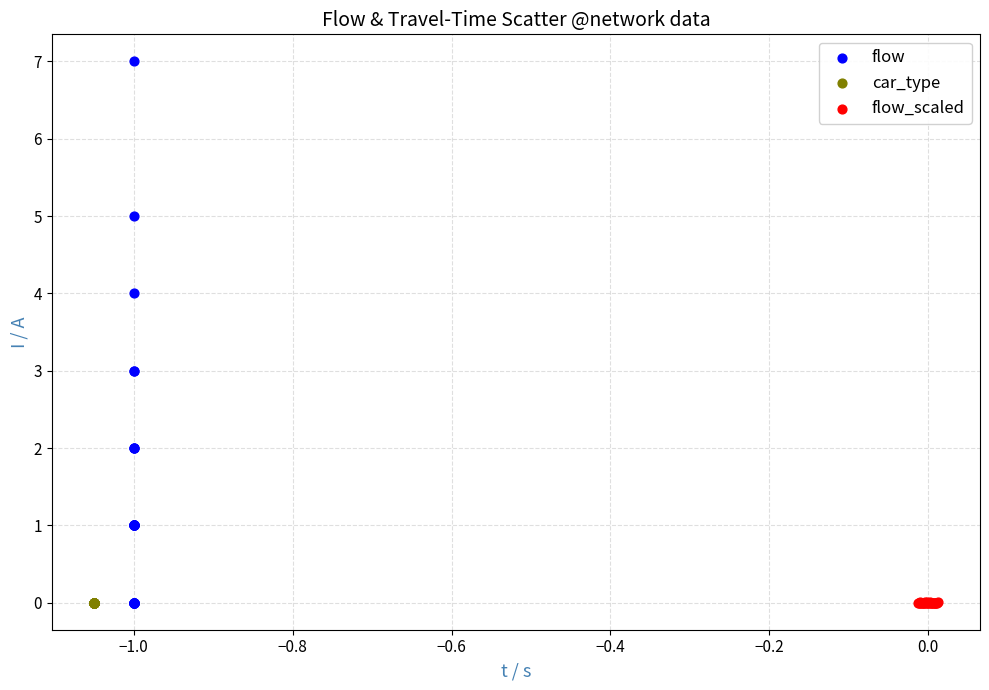

Which series contains the highest Y value?

flow